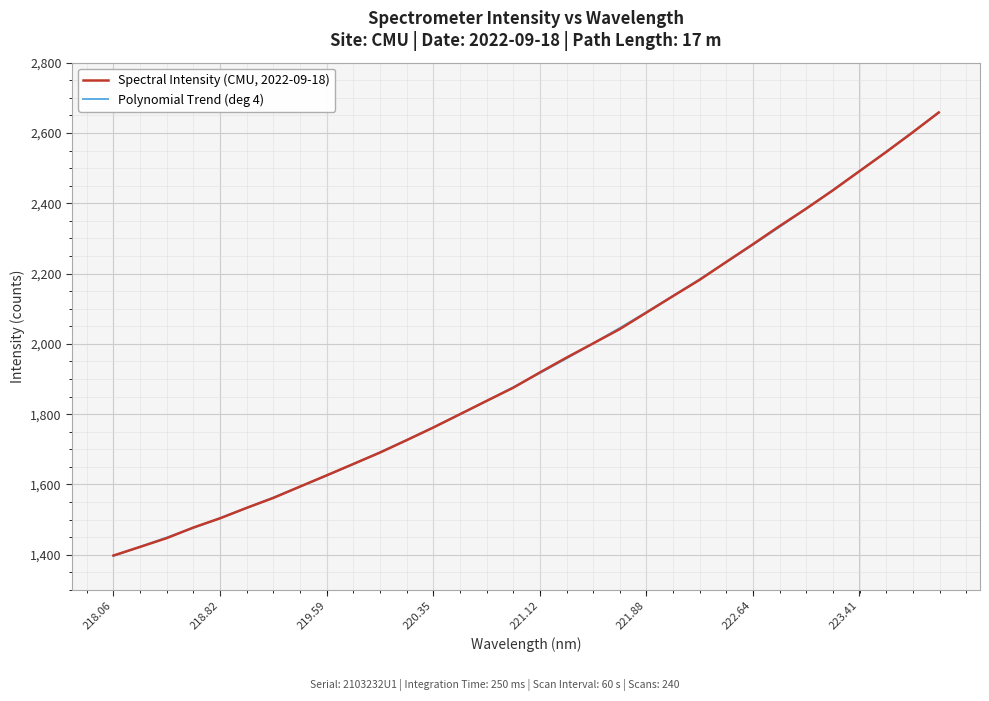

Rank the series by their maximum value, from highest to lowest.

Spectral Intensity (CMU, 2022-09-18), Polynomial Trend (deg 4)